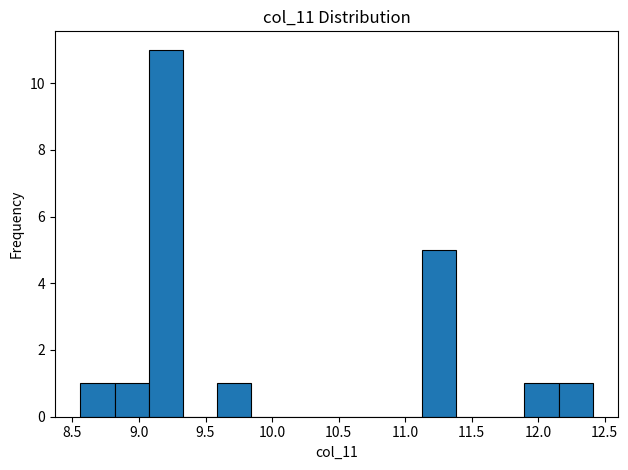

Reading left to right, list every bar in this chart as the range it spans on the x-axis followed by its height. Neither the bar edges nor the heights are printed on the chart, so give them approximately, as read against the axes.

8.55 to 8.80: 1
8.80 to 9.05: 1
9.05 to 9.35: 11
9.35 to 9.60: 0
9.60 to 9.85: 1
9.85 to 10.10: 0
10.10 to 10.35: 0
10.35 to 10.60: 0
10.60 to 10.85: 0
10.85 to 11.15: 0
11.15 to 11.40: 5
11.40 to 11.65: 0
11.65 to 11.90: 0
11.90 to 12.15: 1
12.15 to 12.40: 1